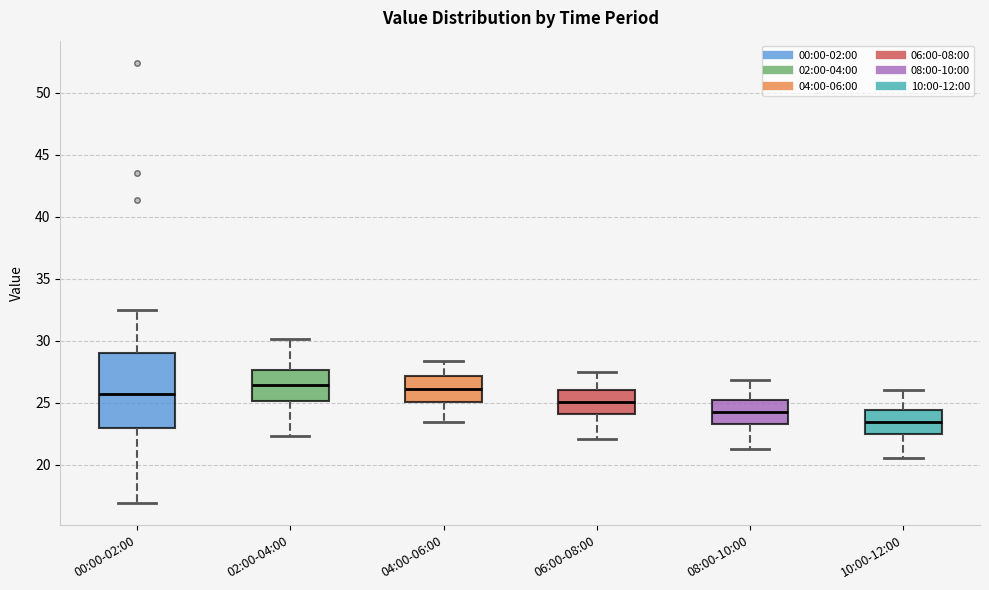

Reading left to right, read every box against the y-axis: the position of its median line, the range the box covers, and the ends of its whiskers. The values are not printed on the chart, so give them approximately, as read against the axis.

00:00-02:00: median 25.5, box 23.0 to 29.0, whiskers 17.0 to 32.5
02:00-04:00: median 26.5, box 25.0 to 27.5, whiskers 22.5 to 30.0
04:00-06:00: median 26.0, box 25.0 to 27.0, whiskers 23.5 to 28.5
06:00-08:00: median 25.0, box 24.0 to 26.0, whiskers 22.0 to 27.5
08:00-10:00: median 24.5, box 23.5 to 25.0, whiskers 21.5 to 27.0
10:00-12:00: median 23.5, box 22.5 to 24.5, whiskers 20.5 to 26.0